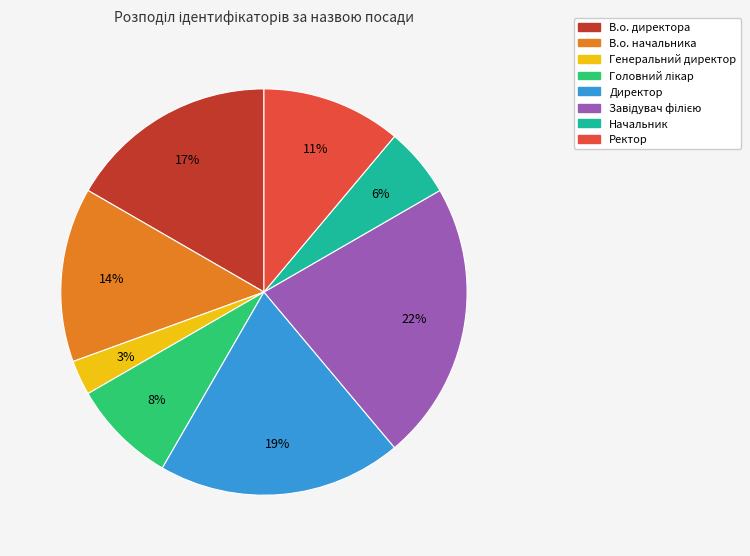

Combined, do В.о. начальника and Директор account for over 50%?

No